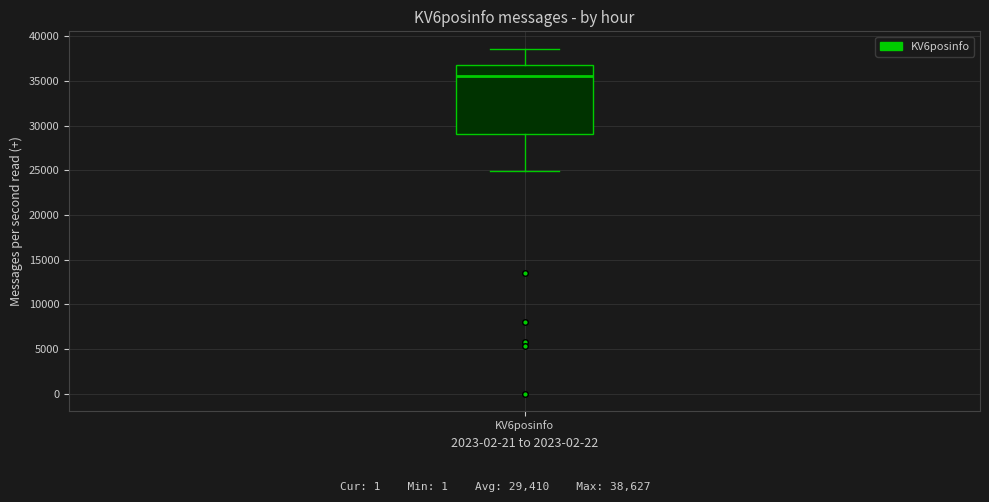

Transcribe this box plot: give where the median line is, the range the box spans, and where the two whiskers end, as read against the y-axis. The values are not printed on the chart, so give them approximately, as read against the axis.

median 35500, box 29000 to 37000, whiskers 25000 to 38500